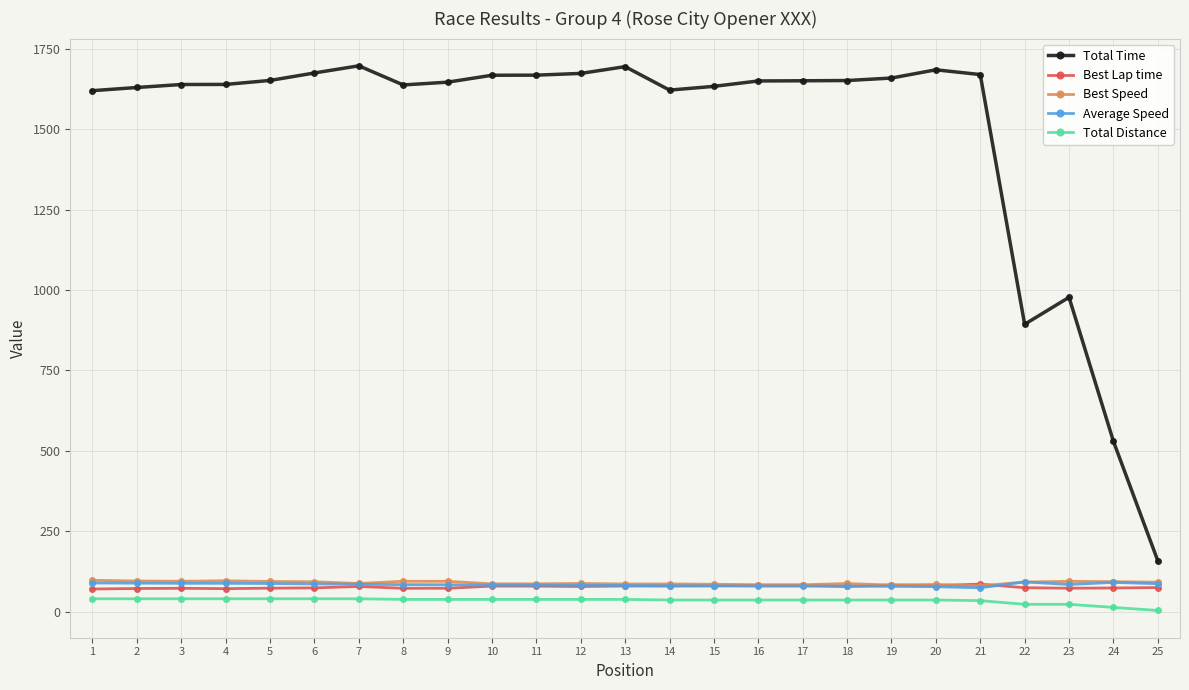

Is the value of Total Time at 25 greater than the value of Average Speed at 16?

Yes